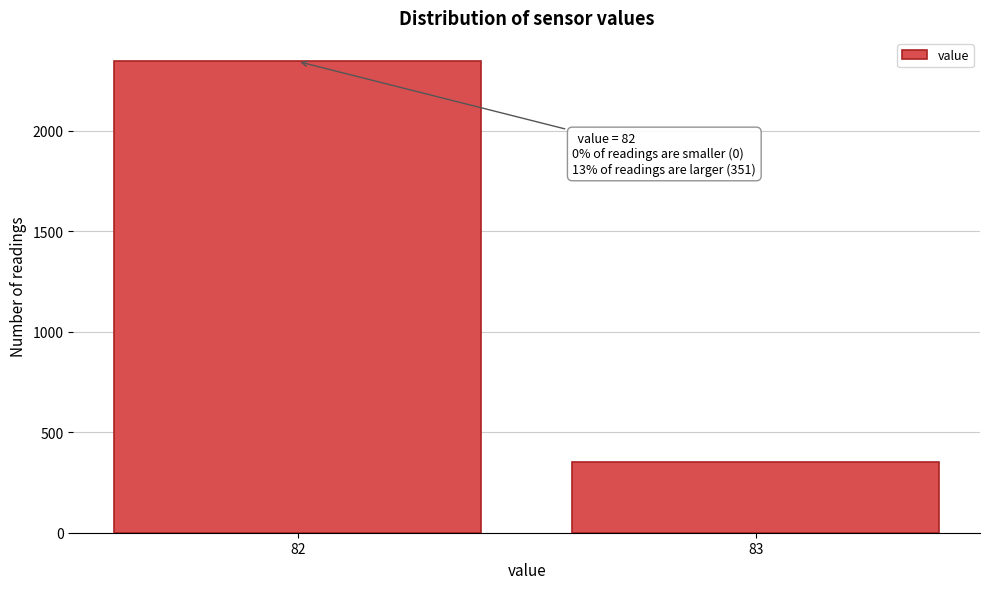

Reading left to right, list all the values displayed in this chart.

82=2344	83=351